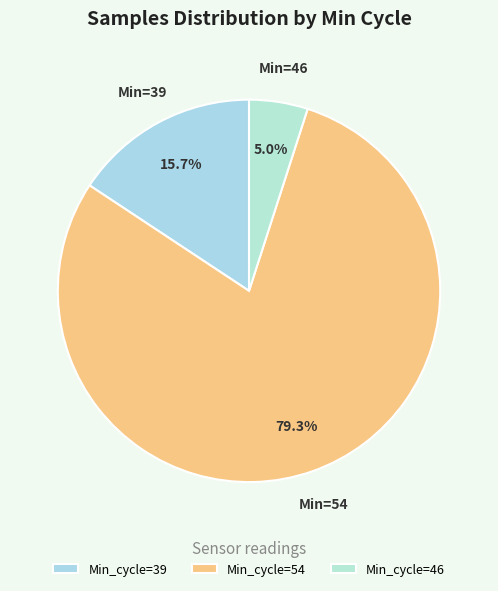

Is there any slice that represents more than half of the pie?

Yes